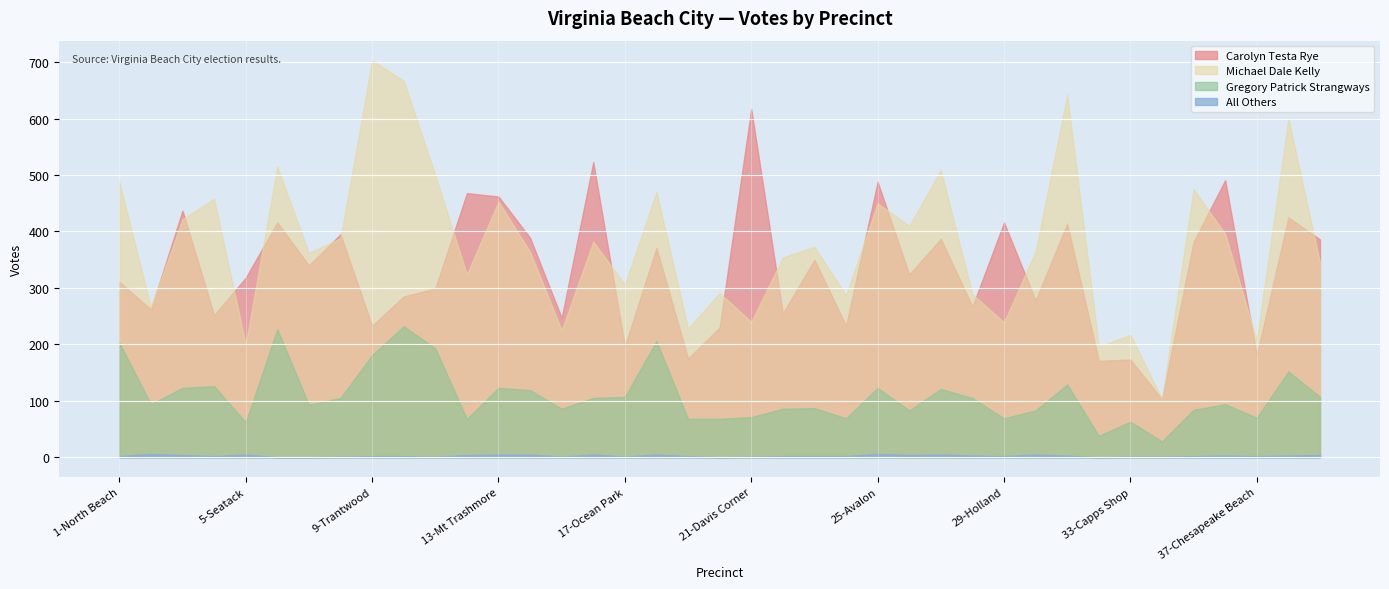

Which series has the widest spread of values?

Michael Dale Kelly